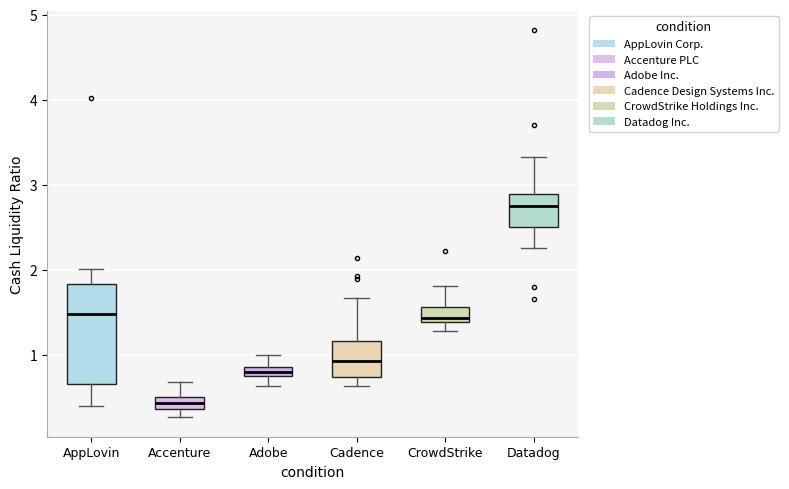

Which box is the tallest, from its lower edge to its upper edge?

AppLovin